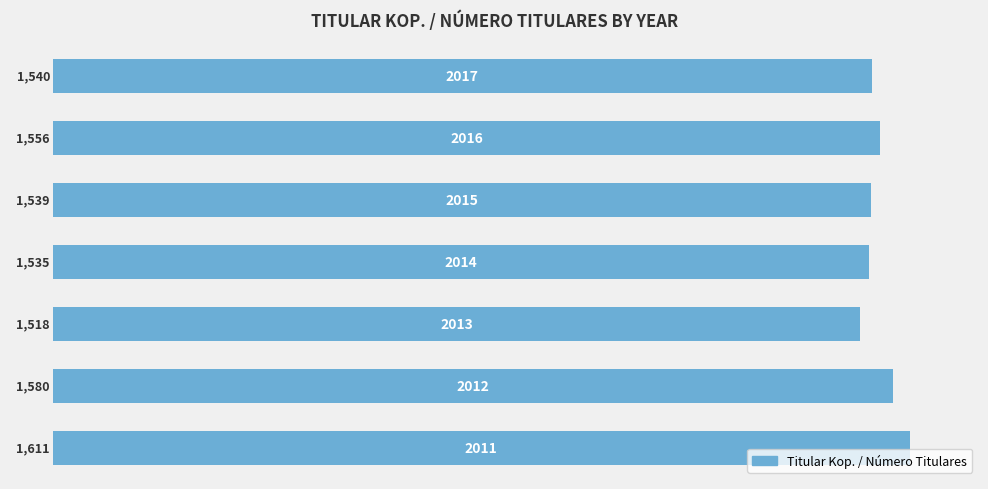

What is the smallest value displayed?

1518